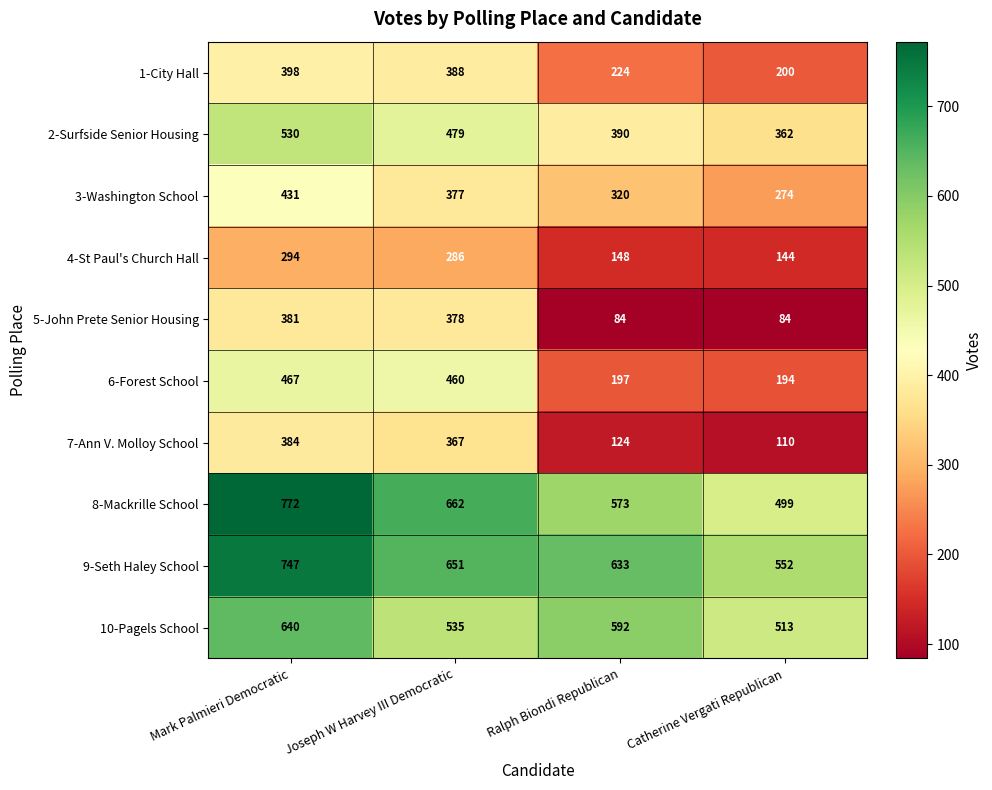

Rank the series by their maximum value, from lowest to highest.

4-St Paul's Church Hall, 5-John Prete Senior Housing, 7-Ann V. Molloy School, 1-City Hall, 3-Washington School, 6-Forest School, 2-Surfside Senior Housing, 10-Pagels School, 9-Seth Haley School, 8-Mackrille School